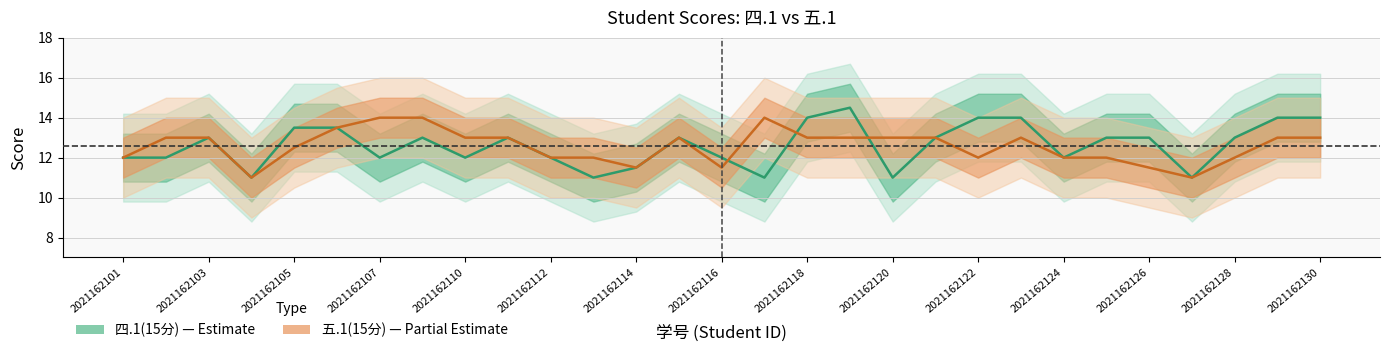

Between 2021162124 and 17, which series saw the biggest shift?

四.1(15分)